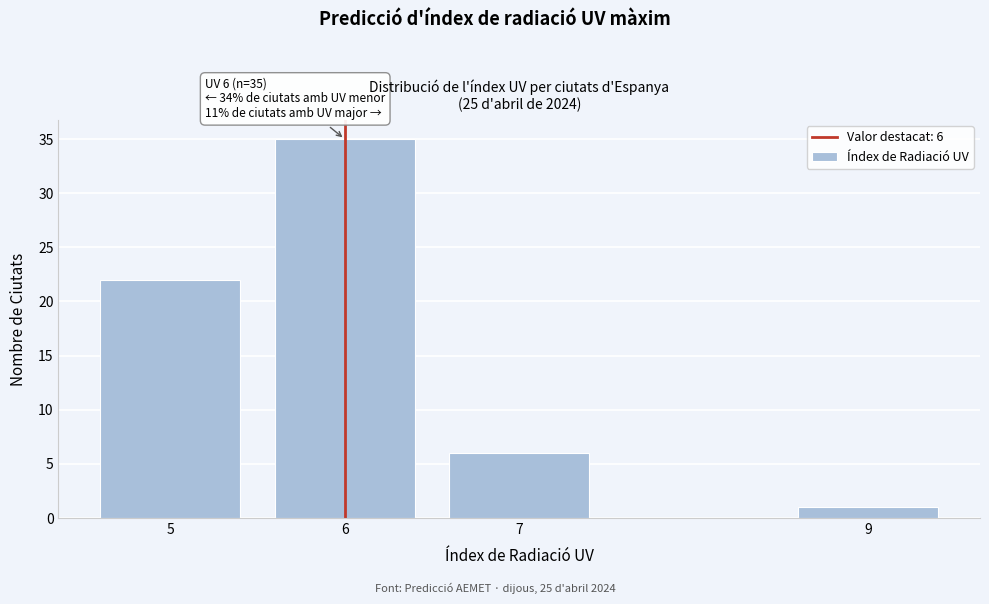

Reading left to right, what are all the values shown in this chart?

5=22	6=35	7=6	9=1